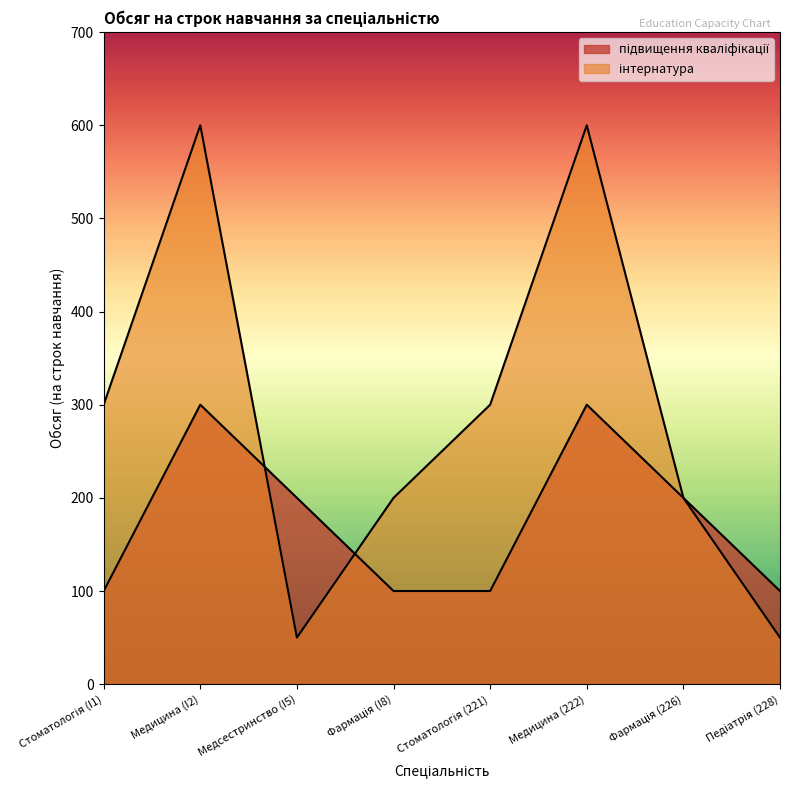

How many lines are shown in the chart?

2